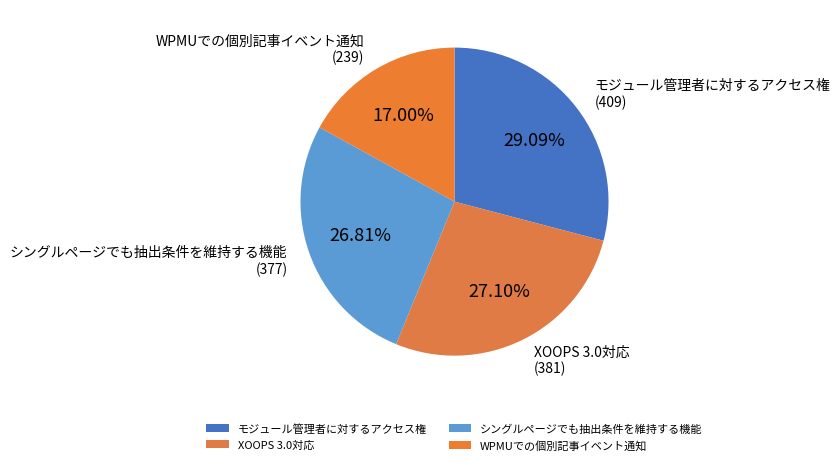

Which category has the biggest portion of the pie?

モジュール管理者に対するアクセス権